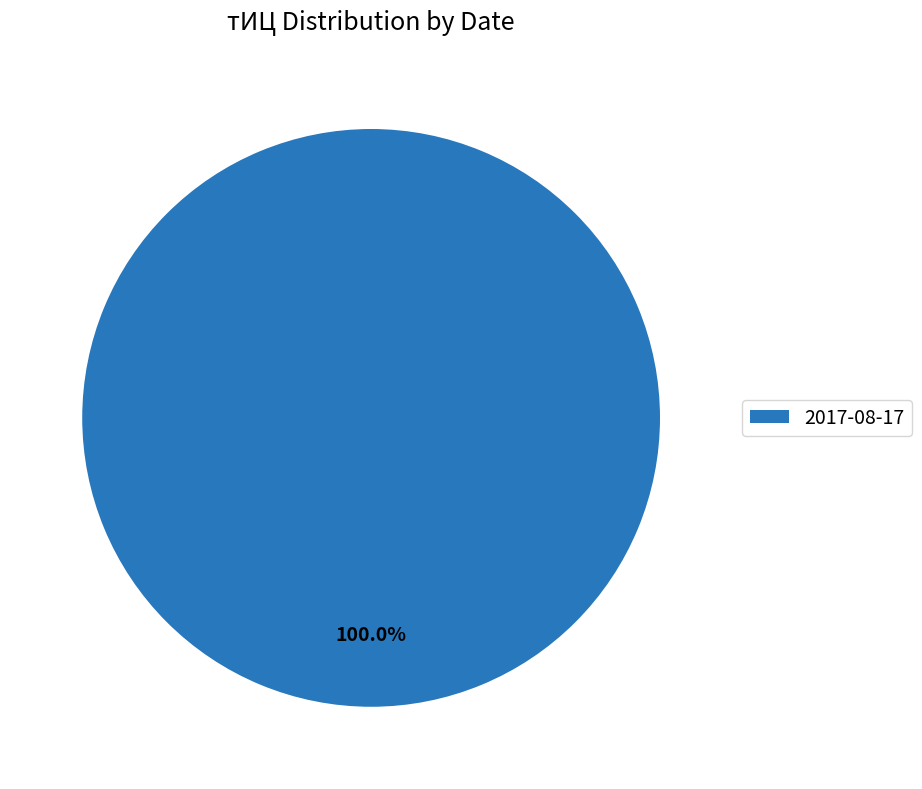

How many slices are in this pie chart?

1